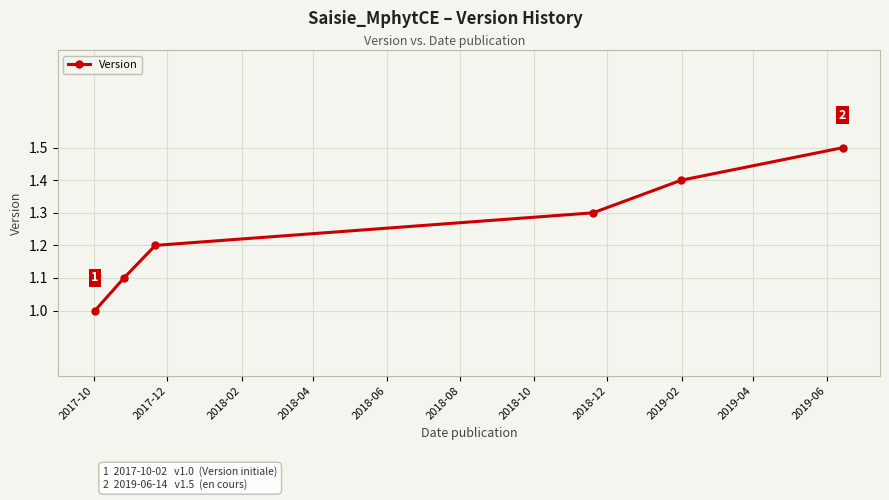

What is the value of the 4th point from the left?

1.3